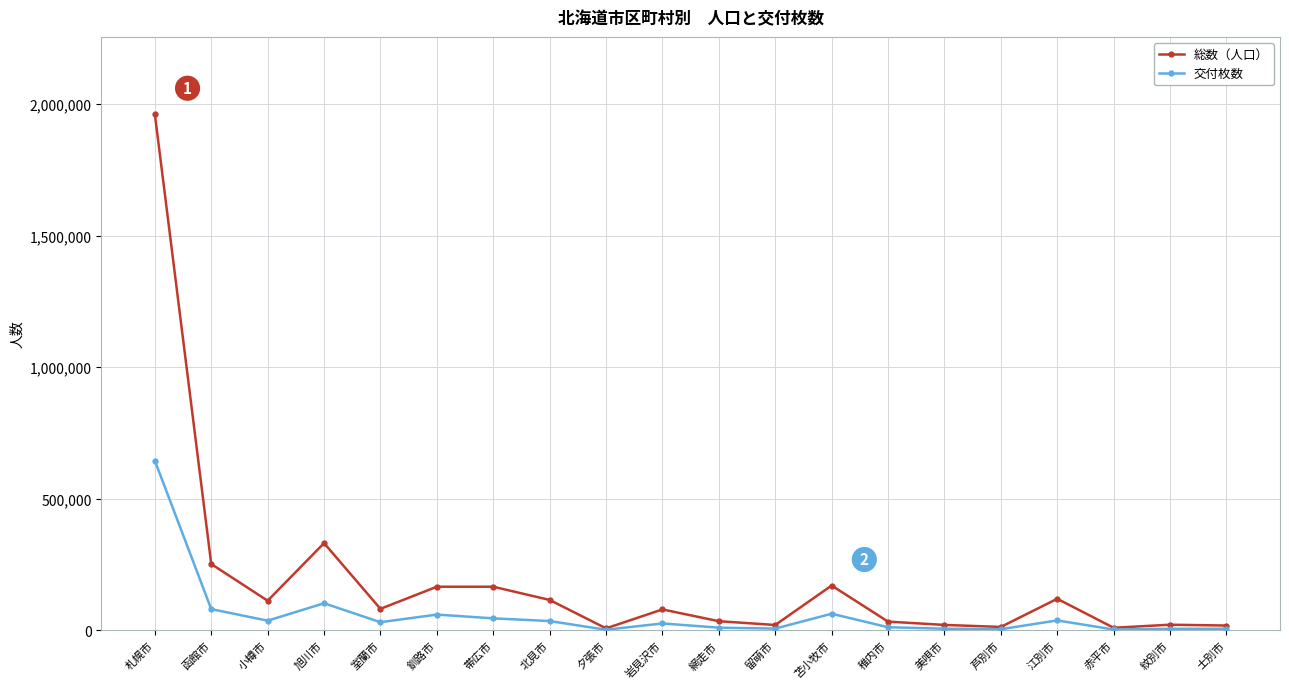

What is the value of the 交付枚数 point at the 1st from the left?

644706